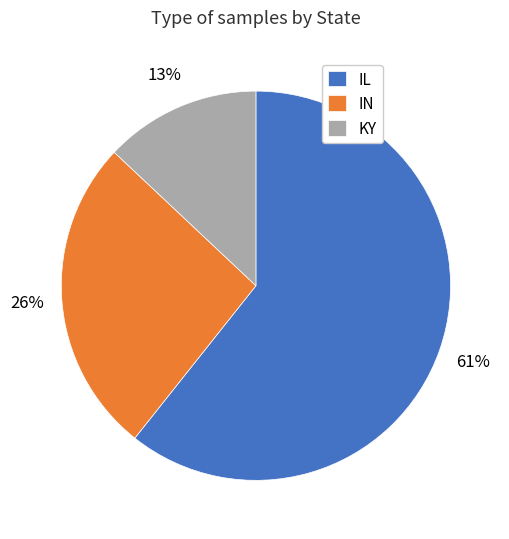

To the nearest percent, what is the difference between the KY and IN slice percentages?

13%